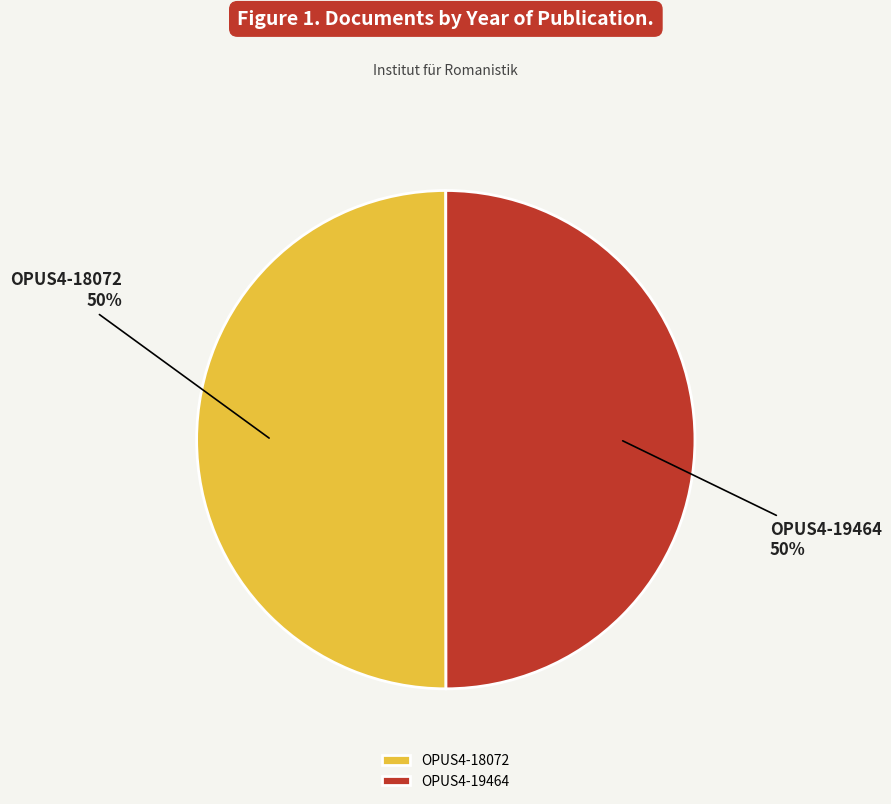

To the nearest percent, what percentage of the pie is OPUS4-18072?

50%